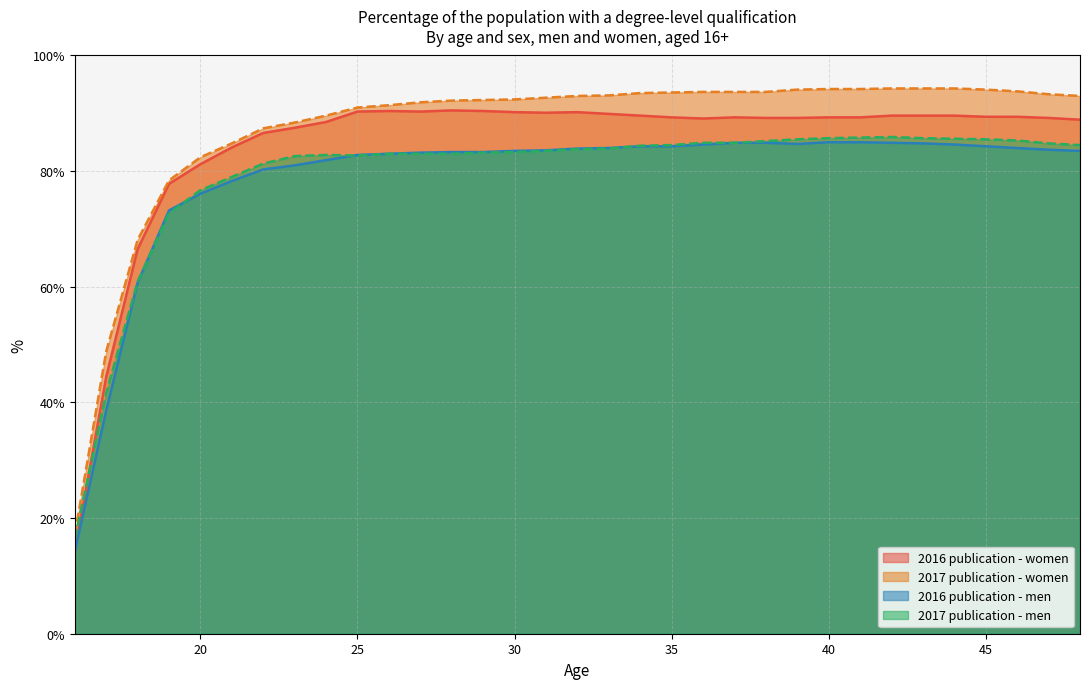

Is it true that 2016 publication - women equals 89.2 at 38?

True